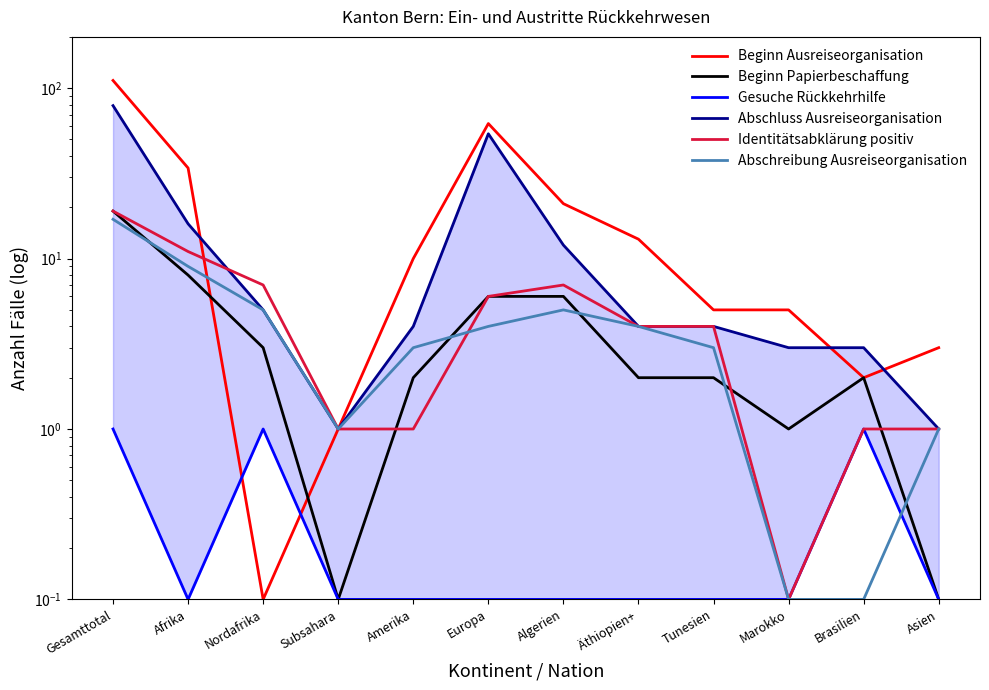

Which category has the highest value across all series?

Gesamttotal